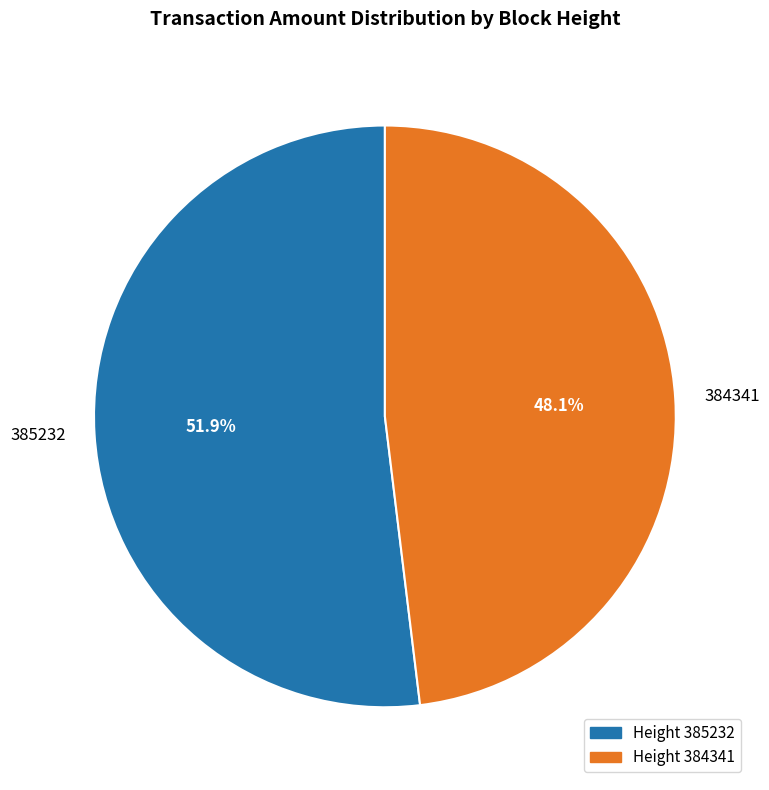

How many slices are in this pie chart?

2